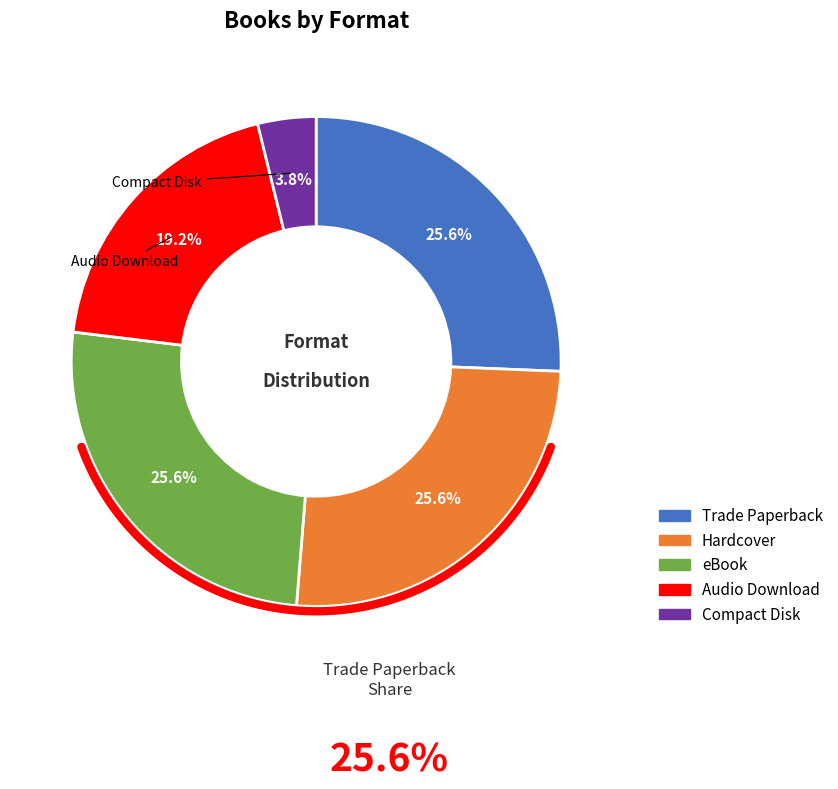

Is there a majority slice in this chart?

No